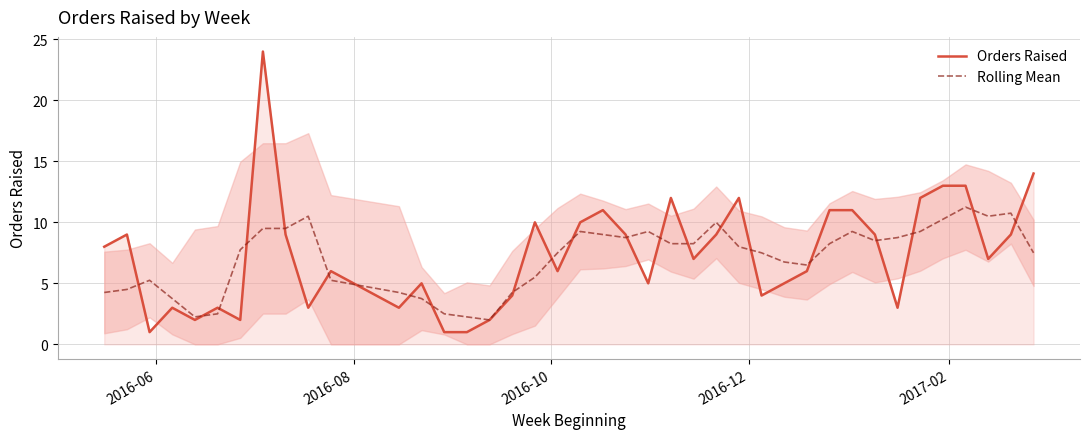

True or false: Orders Raised and Rolling Mean intersect in this chart.

True